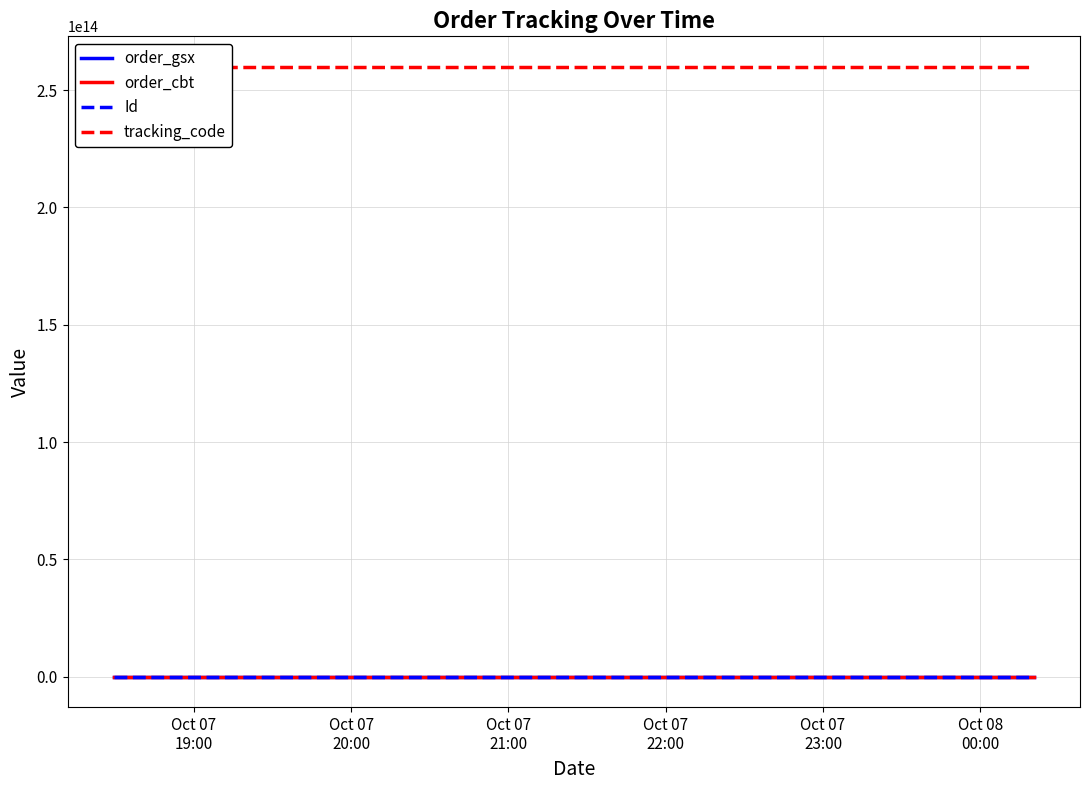

Which category has the highest value in the order_gsx series?

Oct 07
19:00